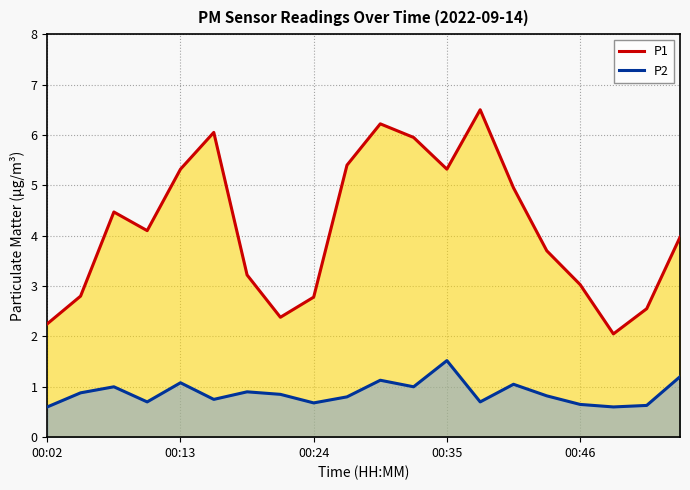

At which label does P2 reach its peak?

00:35